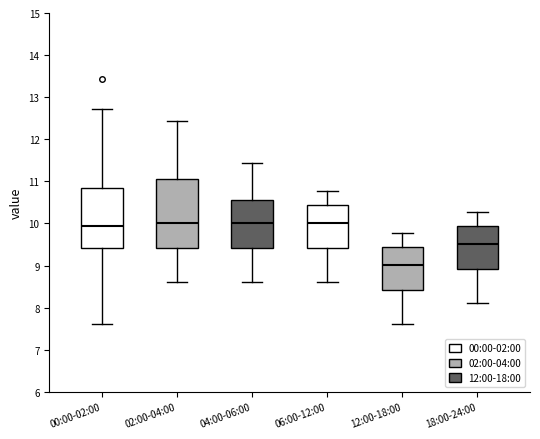

Comparing the boxes themselves (not the whiskers), which one is the tallest?

02:00-04:00